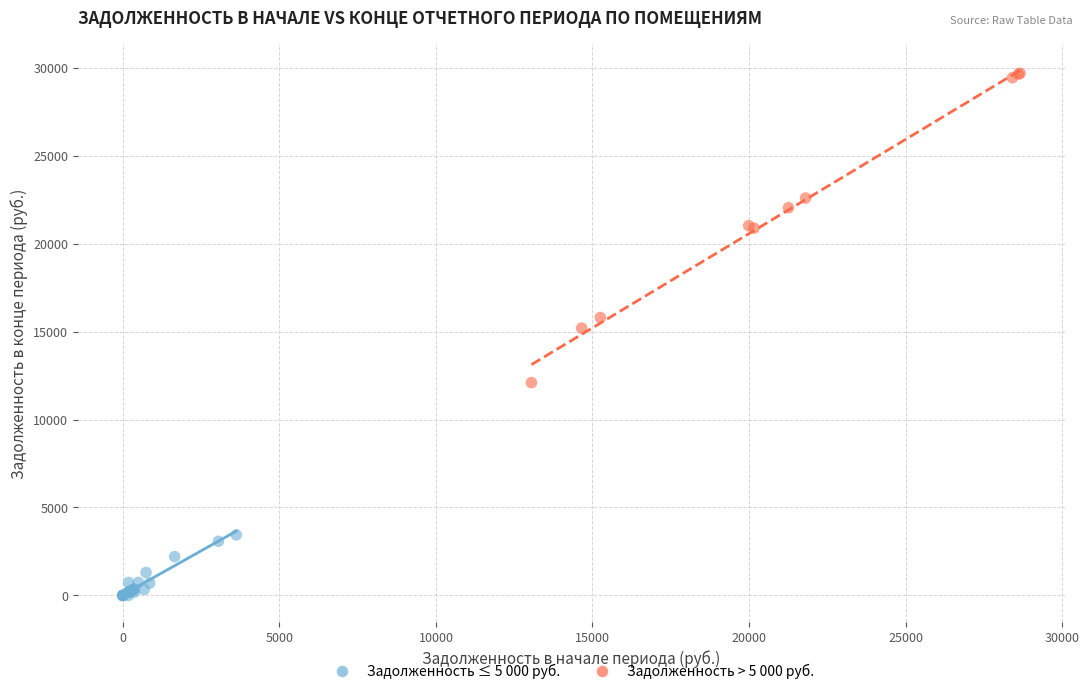

What are all the series names shown in the legend?

Задолженность ≤ 5 000 руб., Задолженность > 5 000 руб.